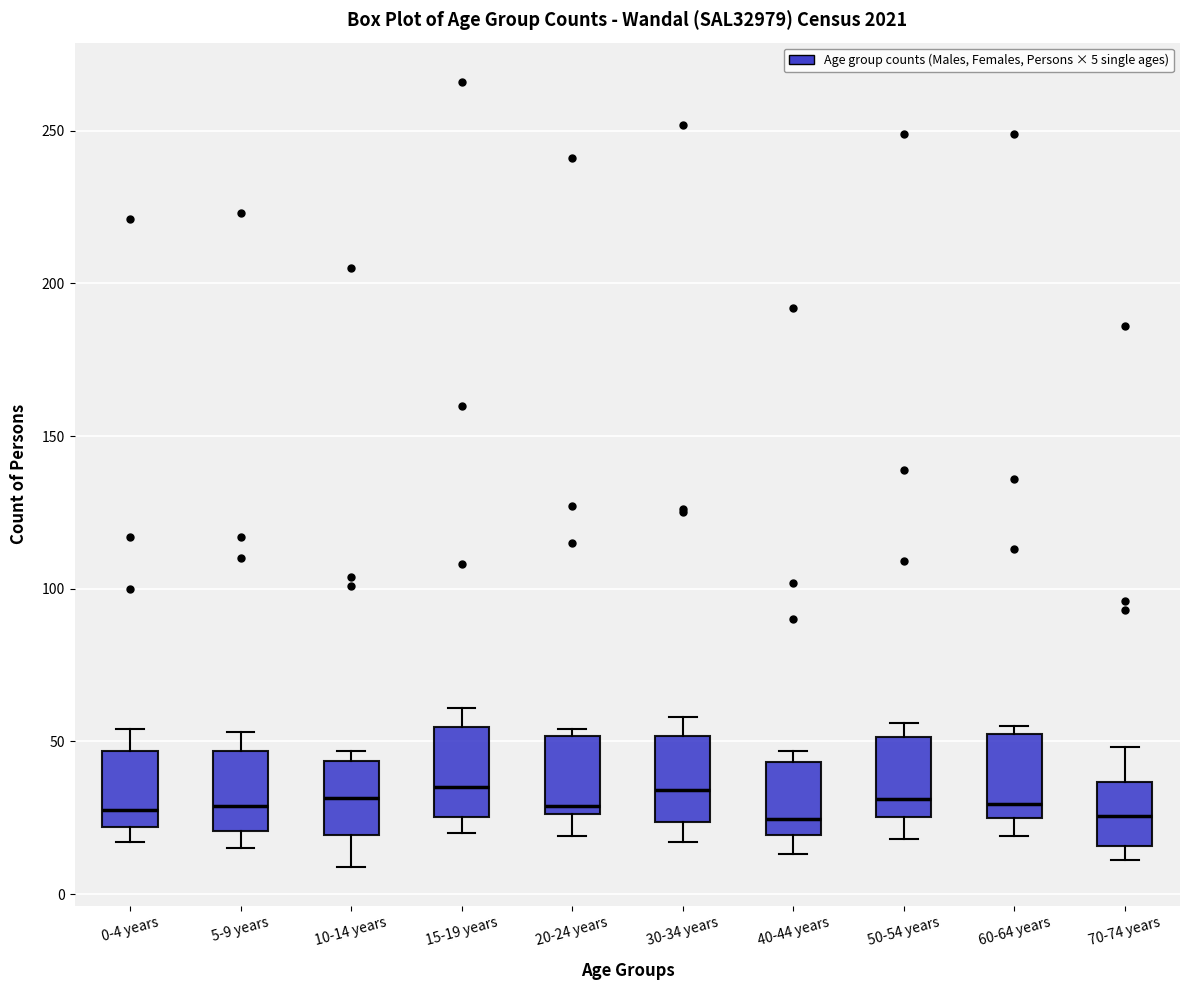

Where is the lower edge of the box for 40-44 years on the y-axis? The values are not printed on the chart, so give them approximately, as read against the axis.

20